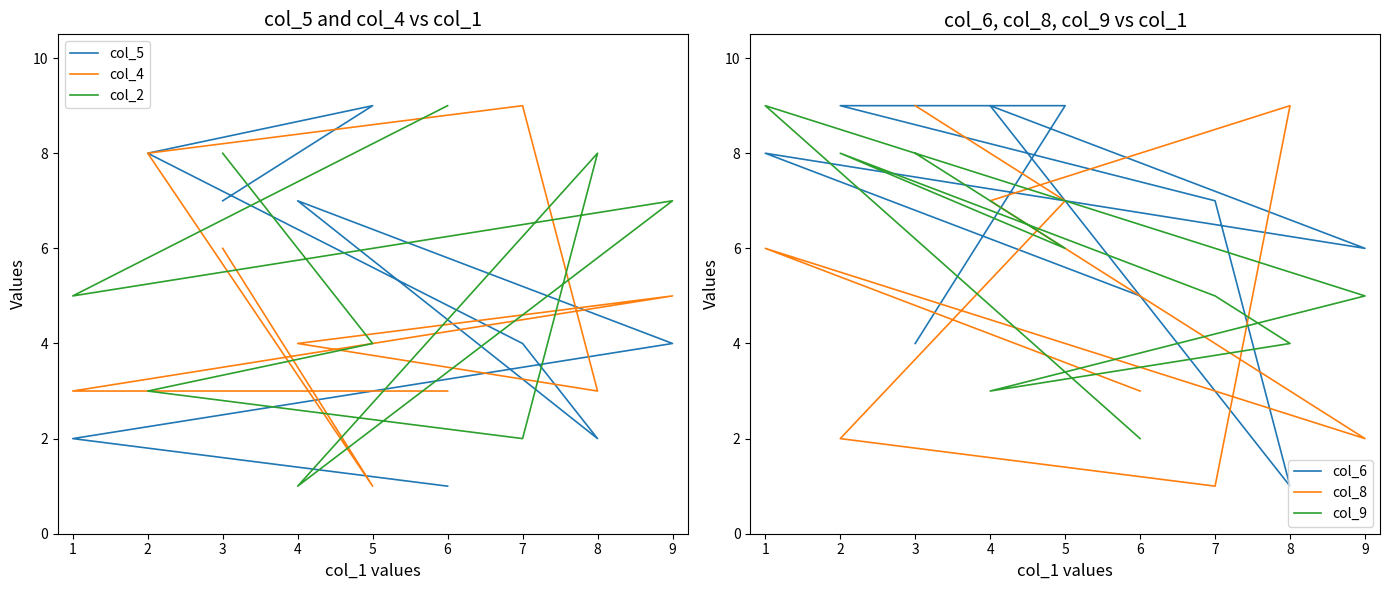

How many interior local valleys does the col_5 series have?

1